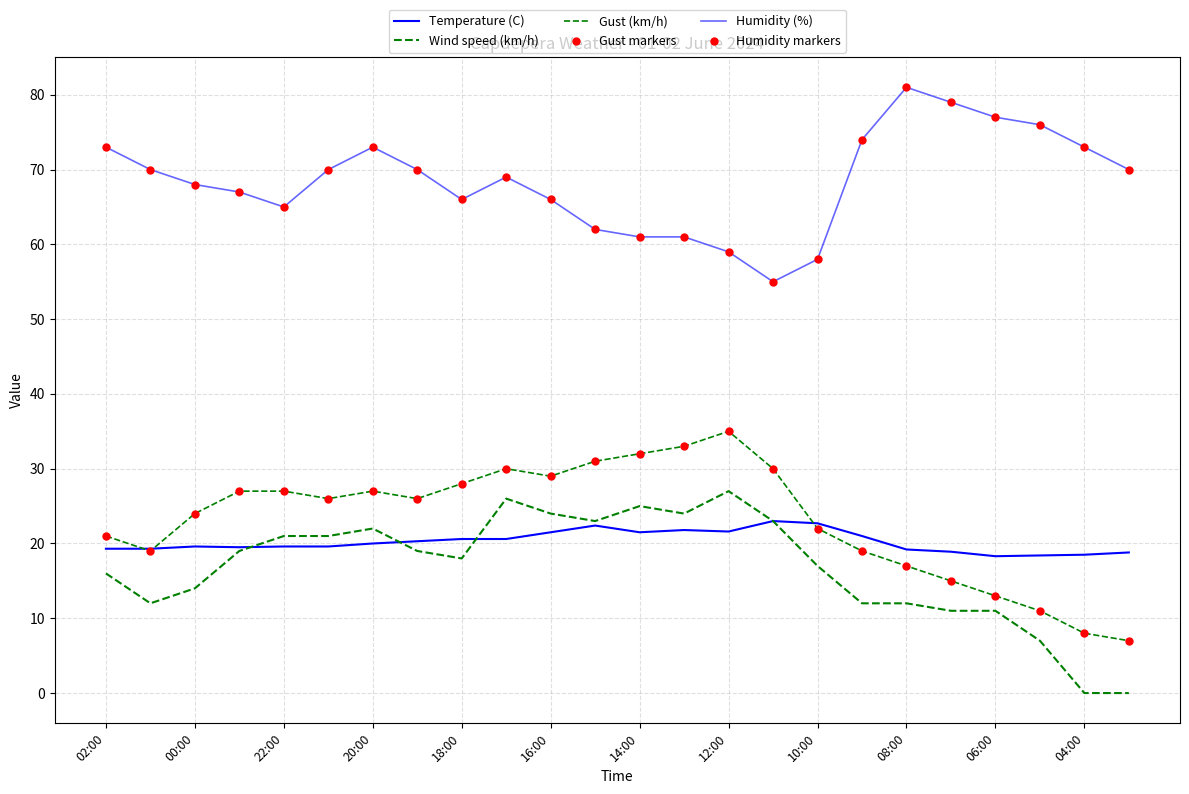

How many lines are shown in the chart?

4